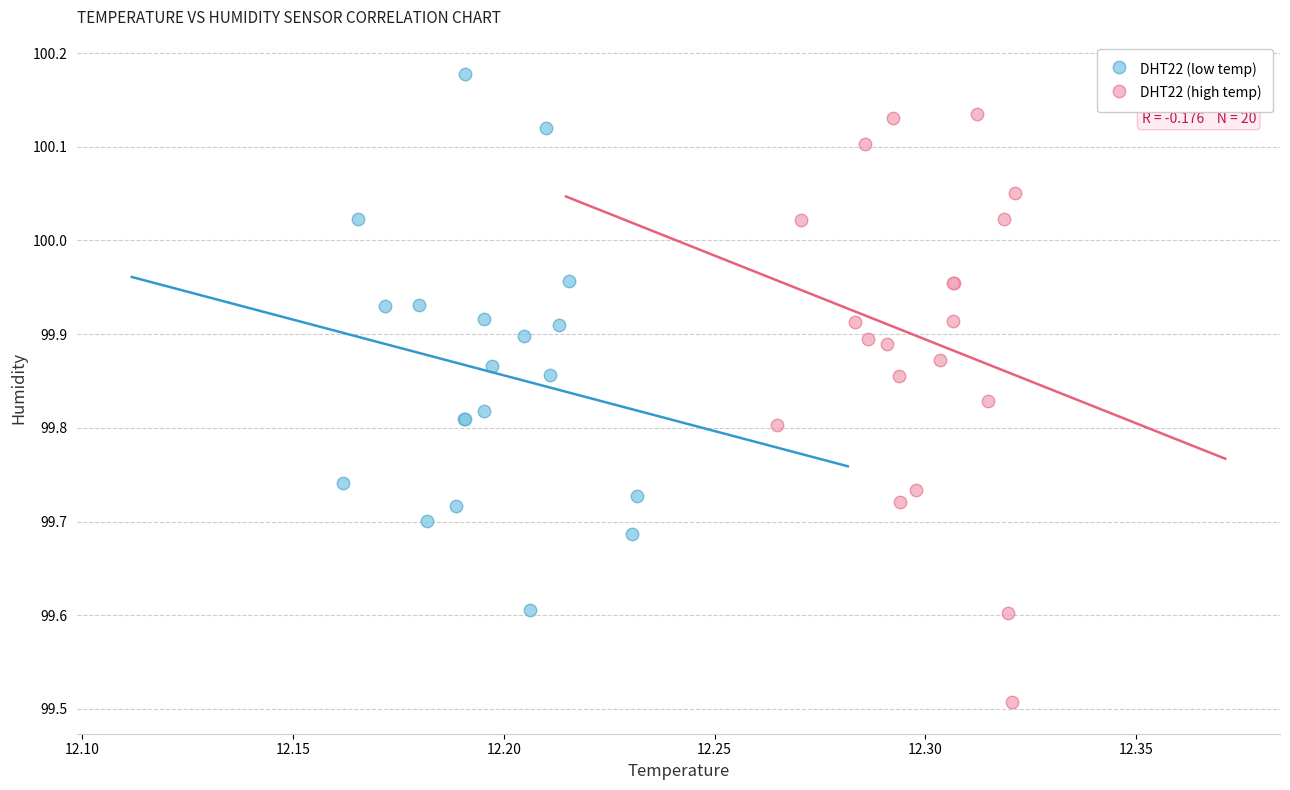

Which series reaches the minimum Y coordinate?

DHT22 (high temp)